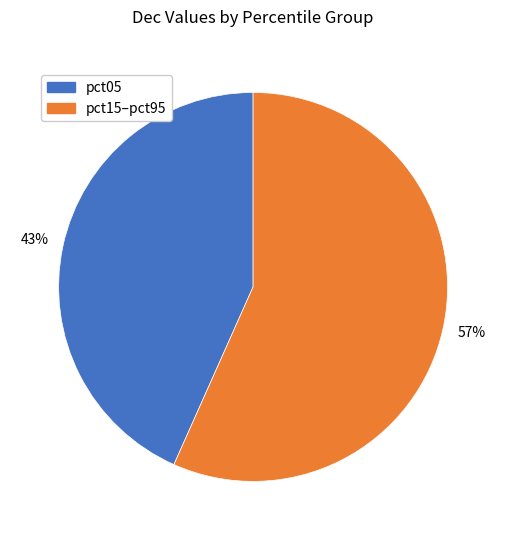

To the nearest percent, what is the average slice percentage?

50%